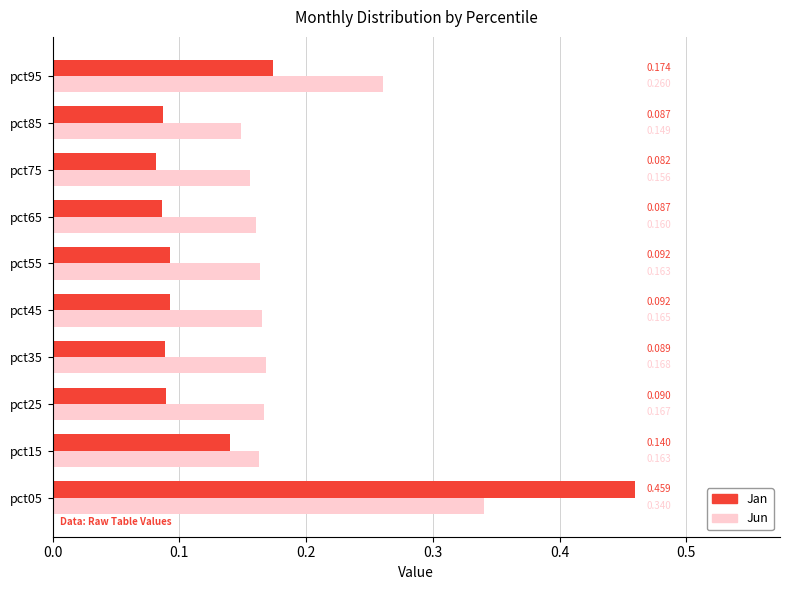

Count the Jan values in the range 0 to 1.

10